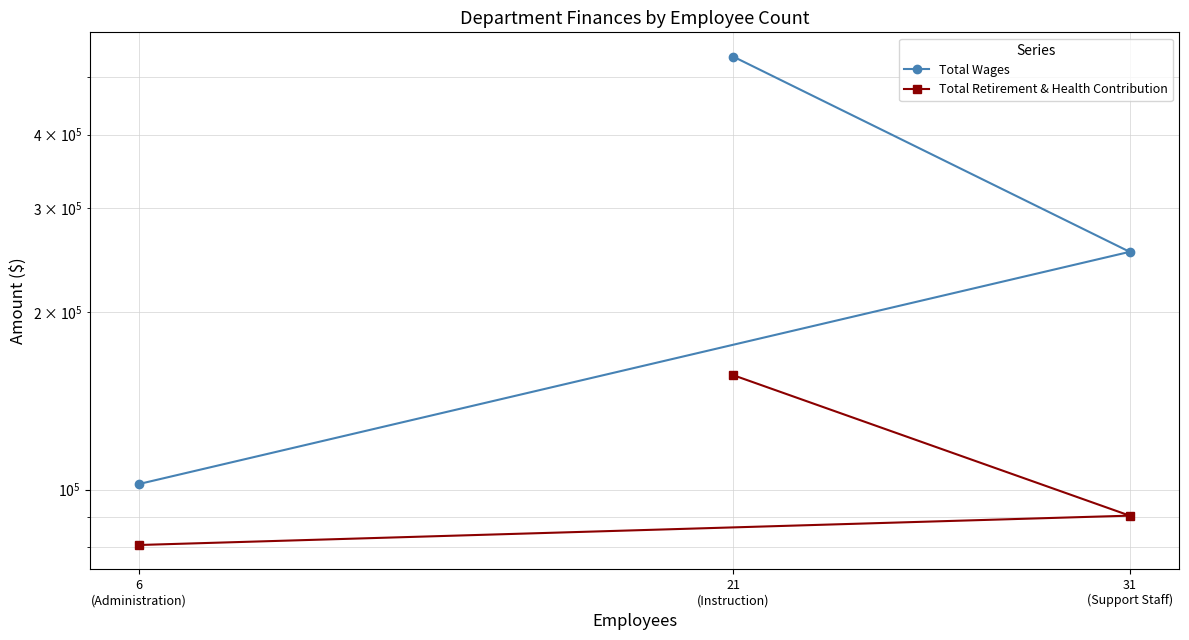

How many lines are shown in the chart?

2